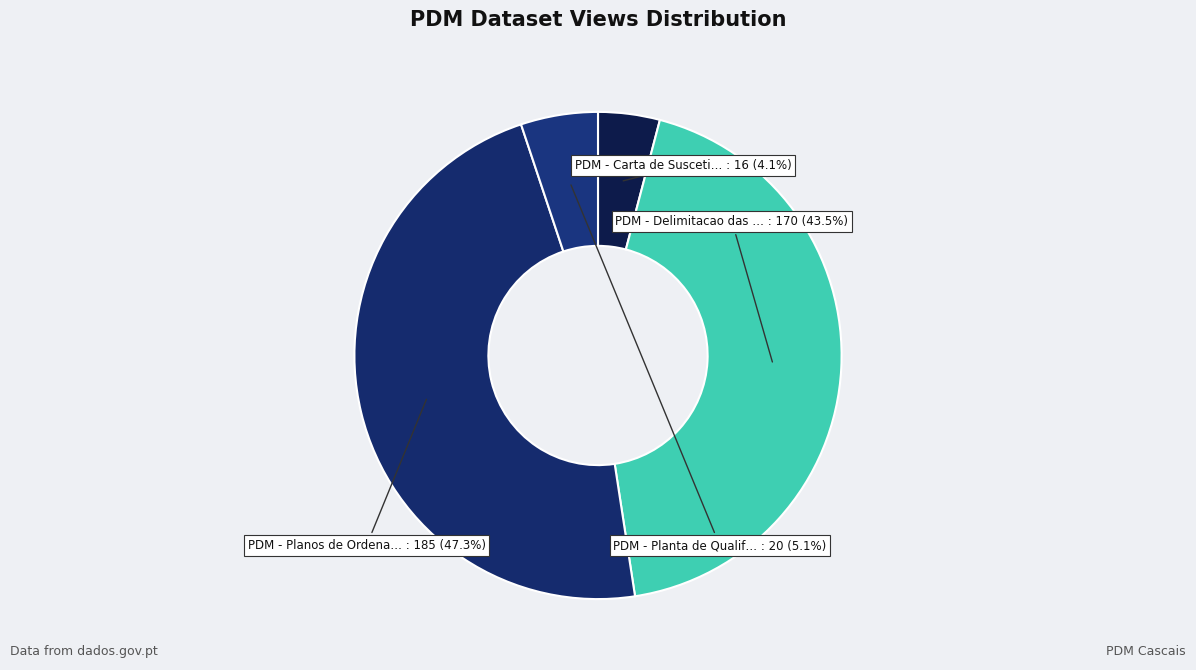

To the nearest percent, what is the average slice percentage?

25%